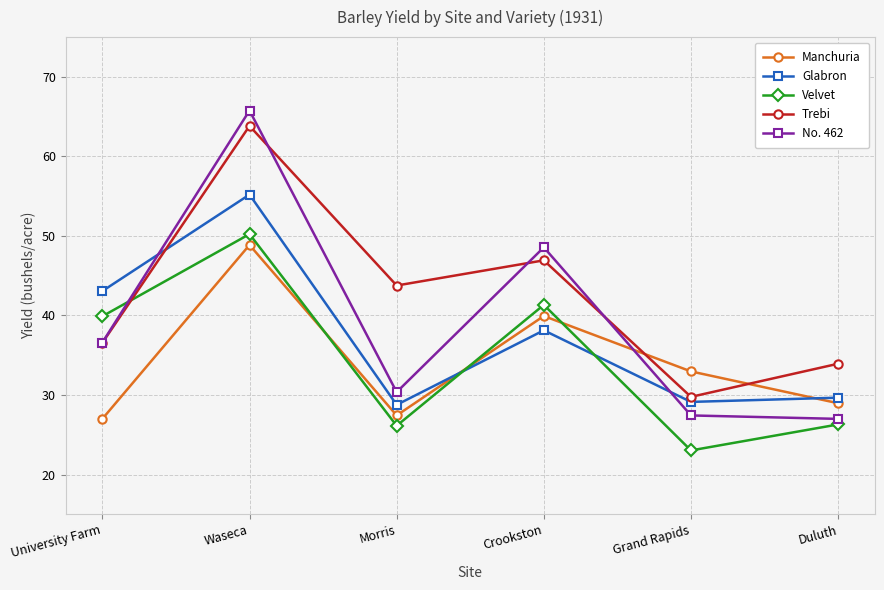

What is the total value across all series at Morris?

156.5